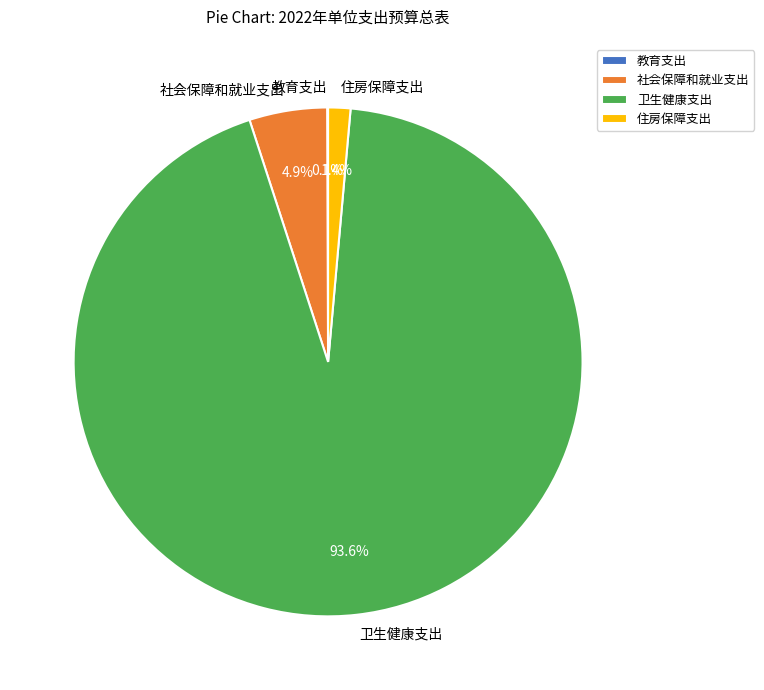

Approximately how many times larger is the value at 社会保障和就业支出 compared to 住房保障支出?

3.5